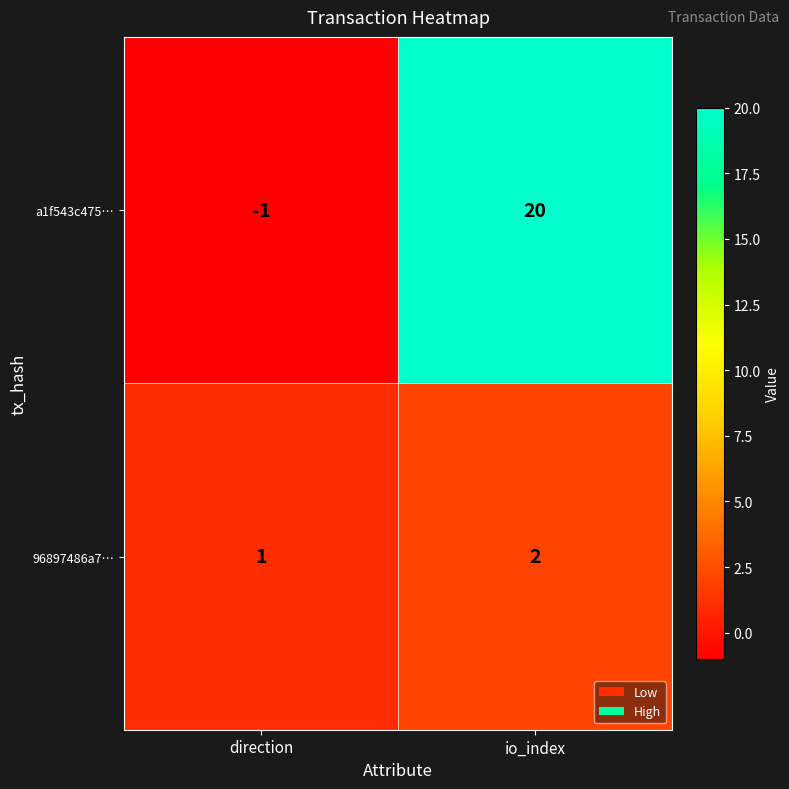

What is the difference between the a1f543c475… values at io_index and direction?

21